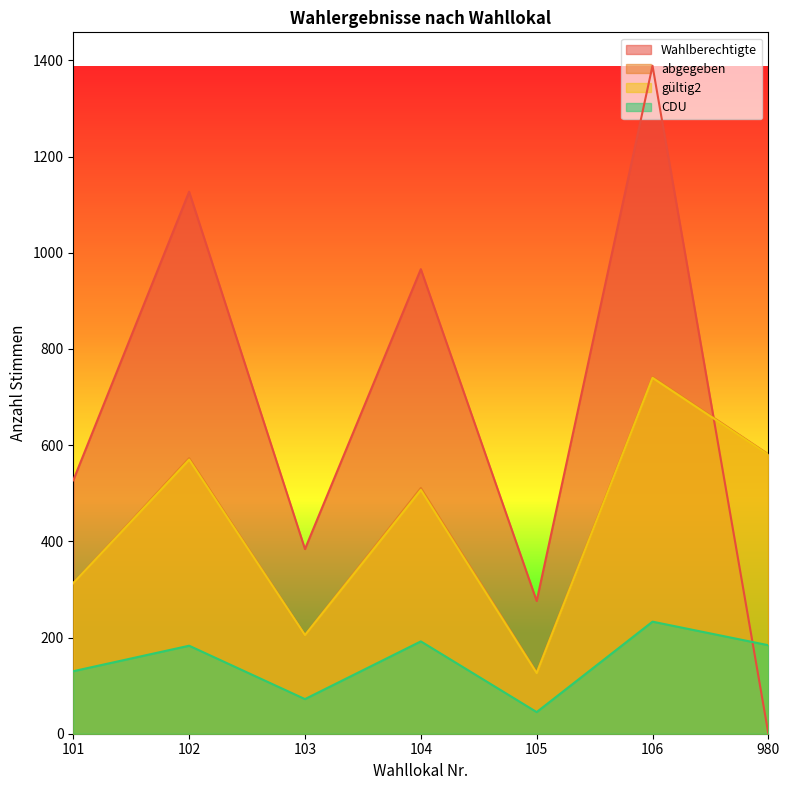

What are all the series names shown in the legend?

Wahlberechtigte, abgegeben, gültig2, CDU